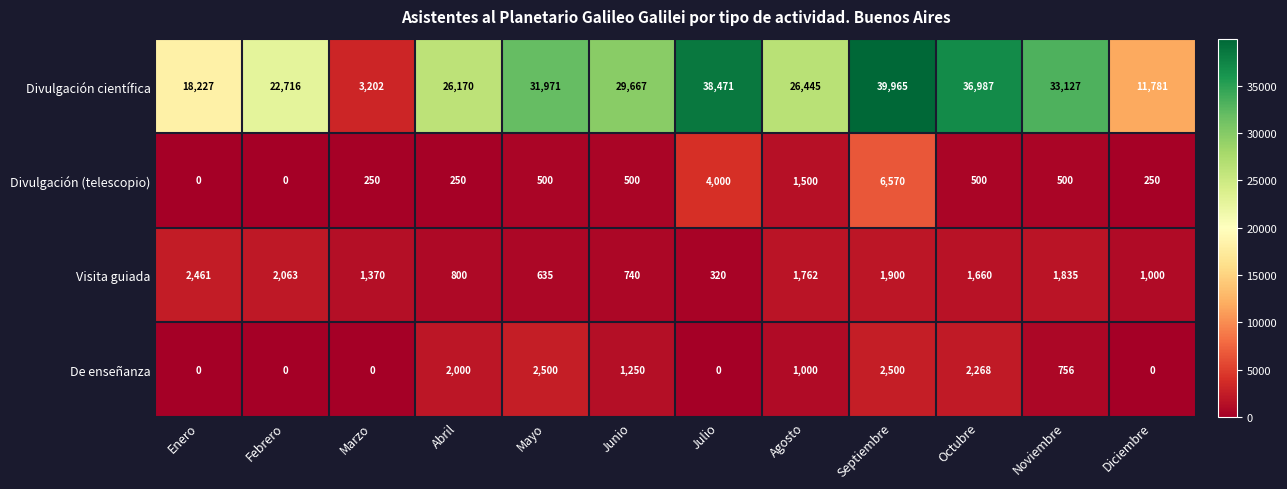

The De enseñanza series shows -803 at Julio. True or false?

False